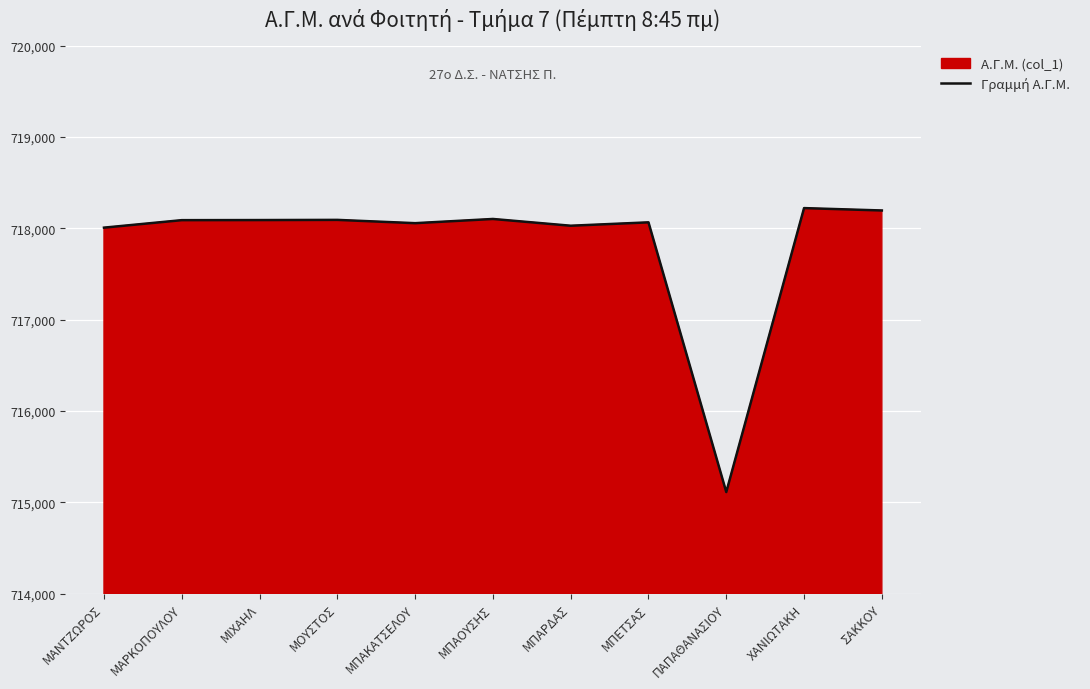

What is the smallest value displayed?

715113